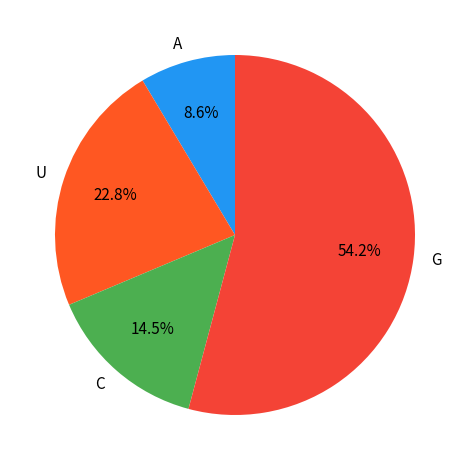

What percentage do A and C together represent?

23.1%